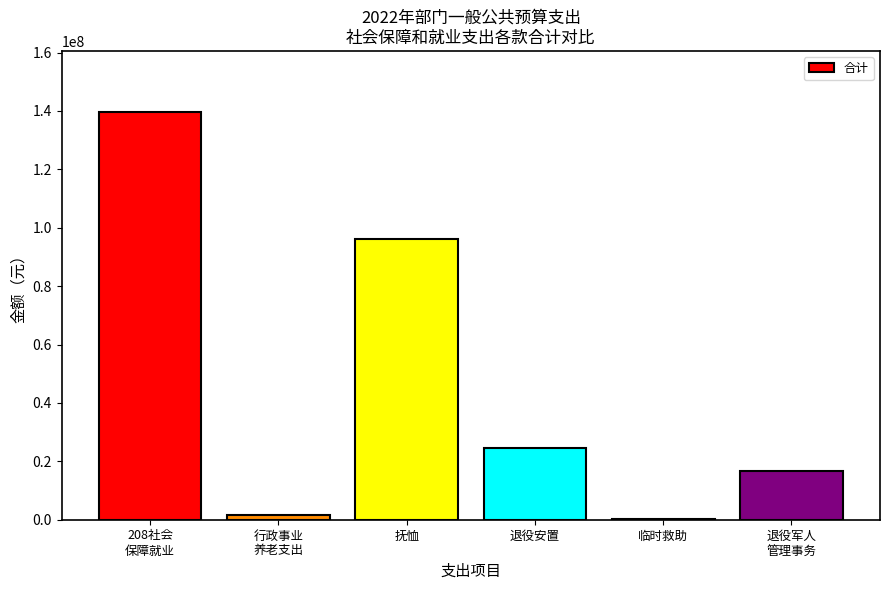

What is the sum of all values?

279206600